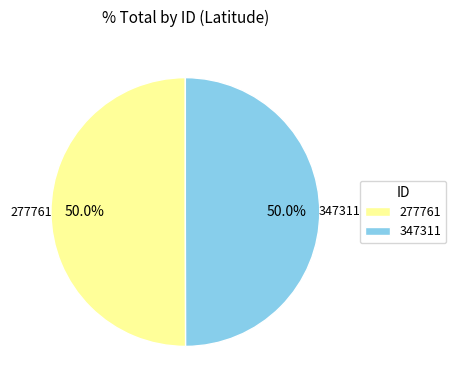

Approximately how many times larger is the value at 277761 compared to 347311?

1.0